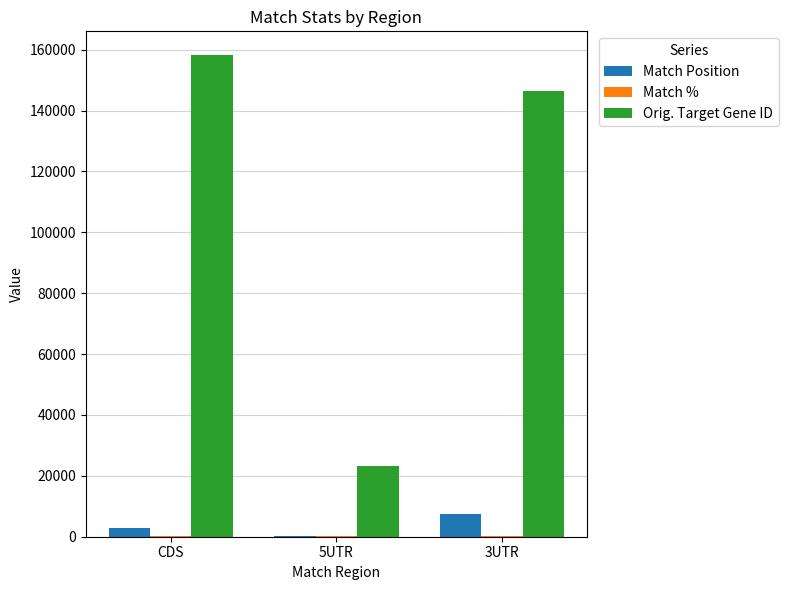

Which series has the largest total across all categories?

Orig. Target Gene ID